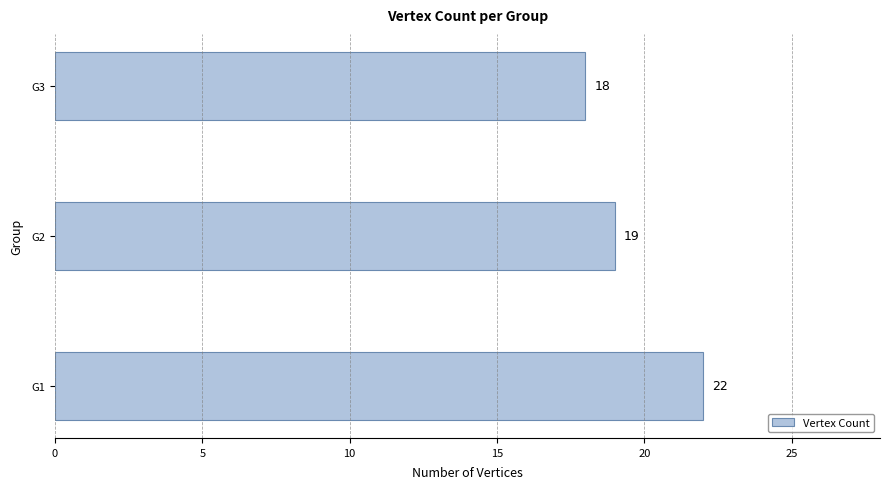

Which has a higher value, G1 or G2?

G1